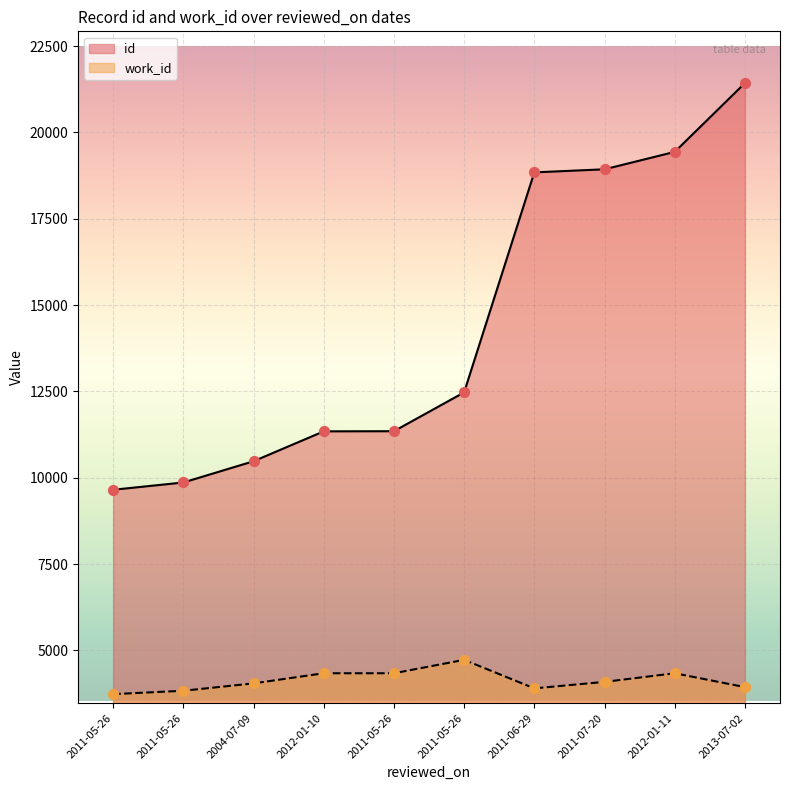

At which category is the sum across all series the highest?

2013-07-02